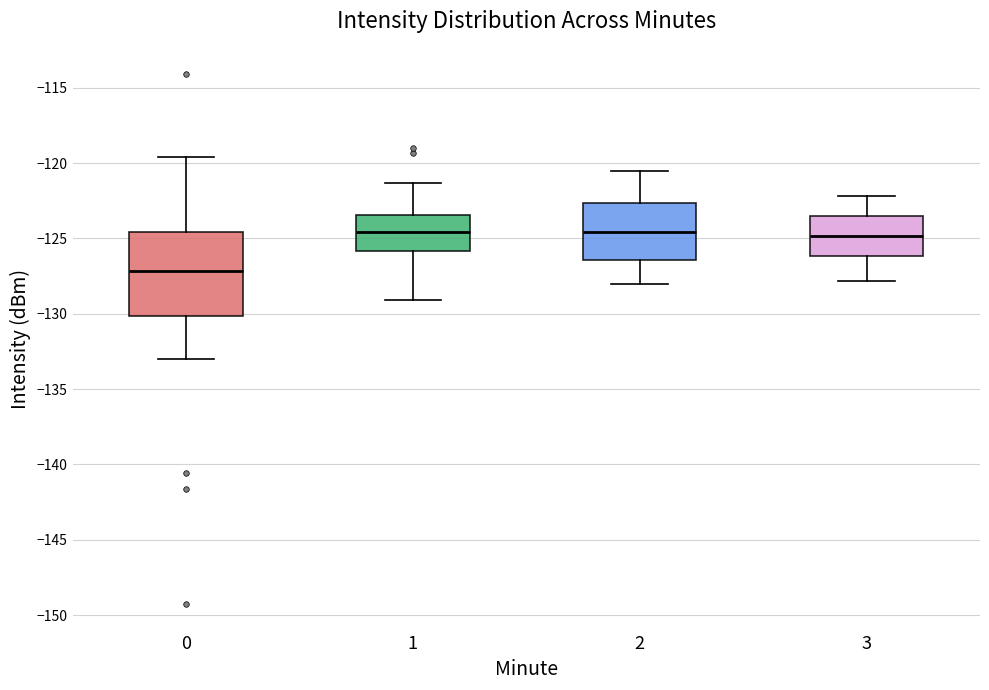

Comparing the boxes themselves (not the whiskers), which one is the tallest?

0